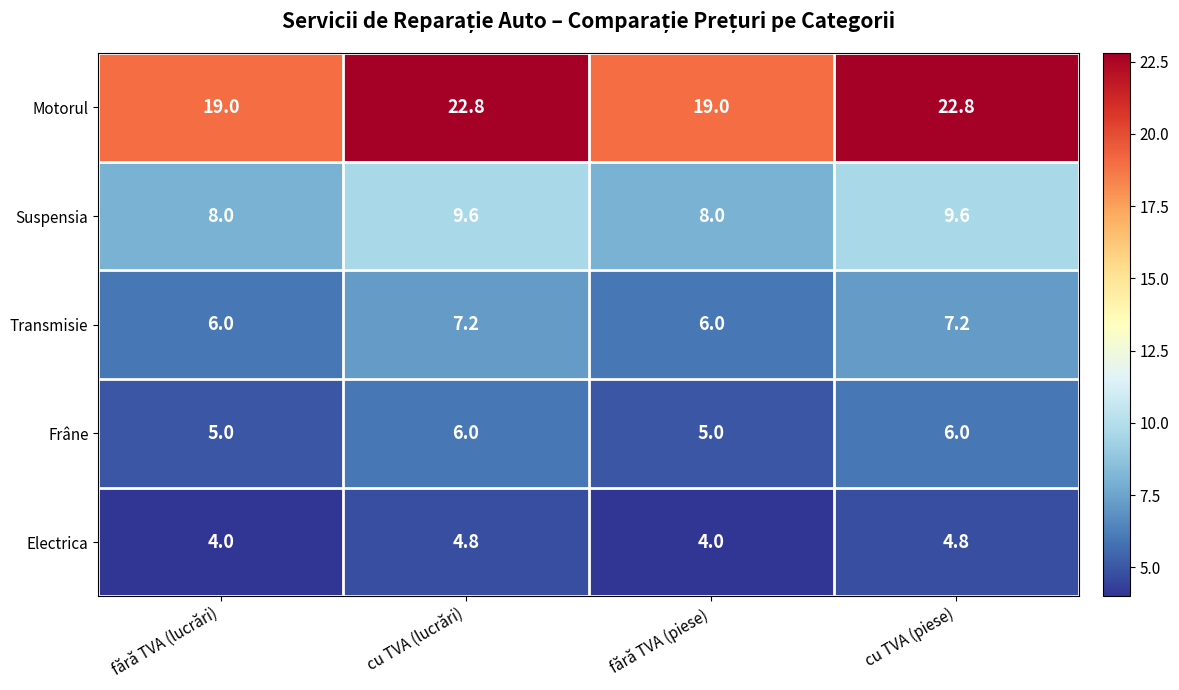

Reading left to right, list all the values displayed in this chart.

Motorul: 19.0	22.8	19.0	22.8
Suspensia: 8.0	9.6	8.0	9.6
Transmisie: 6.0	7.2	6.0	7.2
Frâne: 5.0	6.0	5.0	6.0
Electrica: 4.0	4.8	4.0	4.8